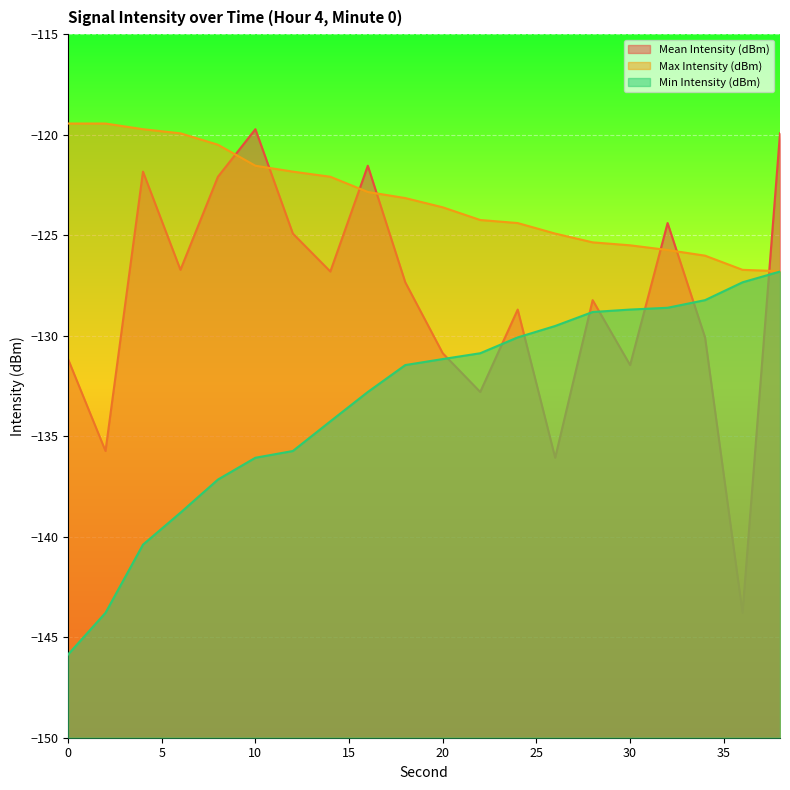

Between 30 and 24, which is larger?

24